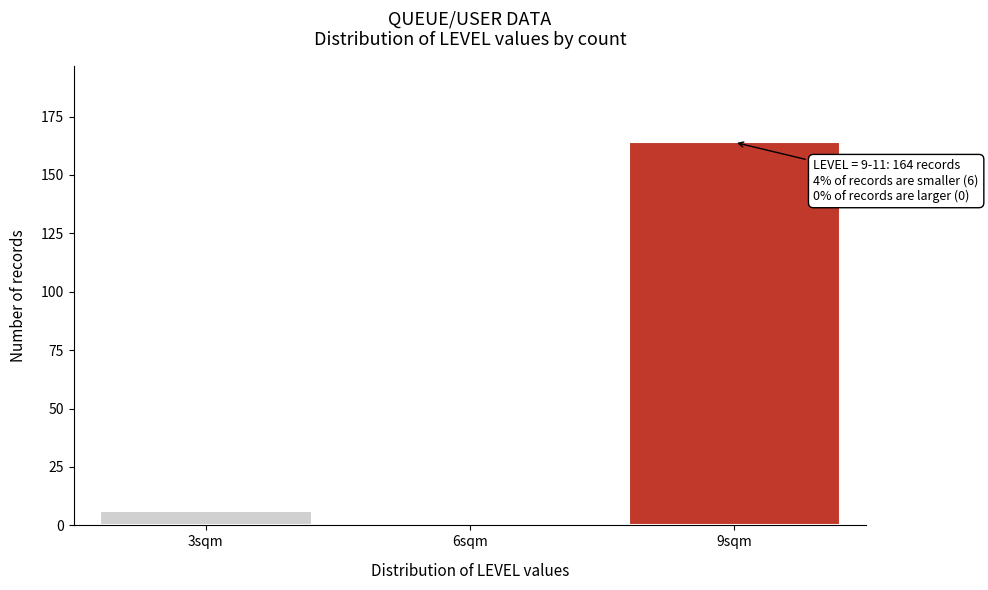

Reading left to right, transcribe all the data shown in this chart.

3sqm=6	6sqm=0	9sqm=164